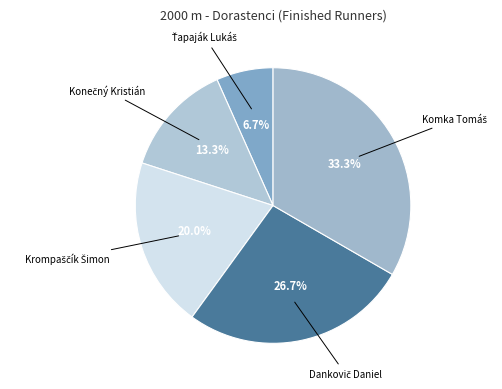

Does Konečný Kristián represent more than half of the total?

No